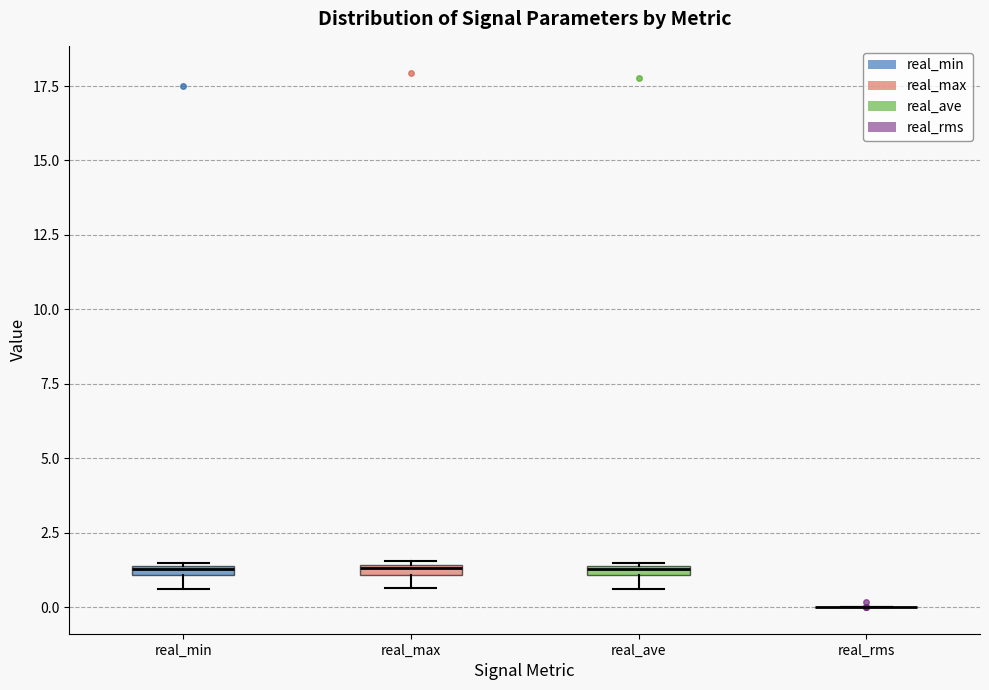

Where is the upper edge of the box for real_max on the y-axis? The values are not printed on the chart, so give them approximately, as read against the axis.

1.5